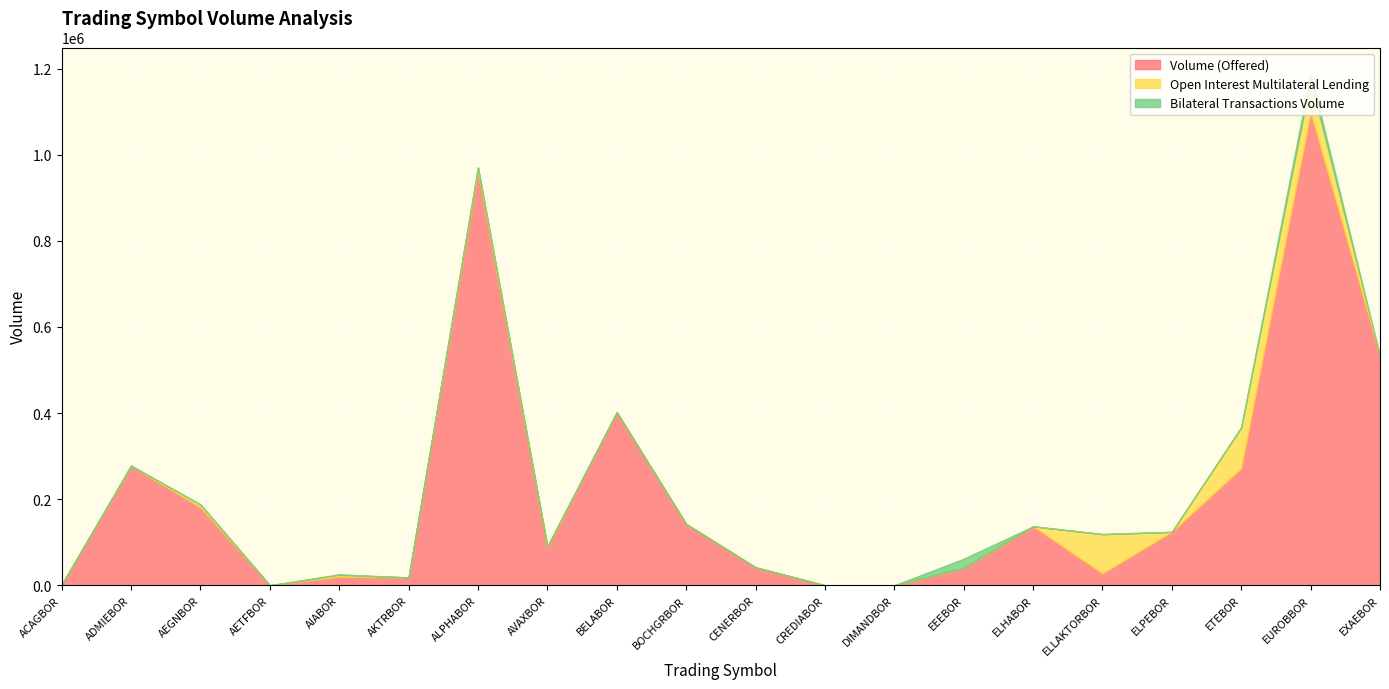

What position from the left is EUROBBOR?

19